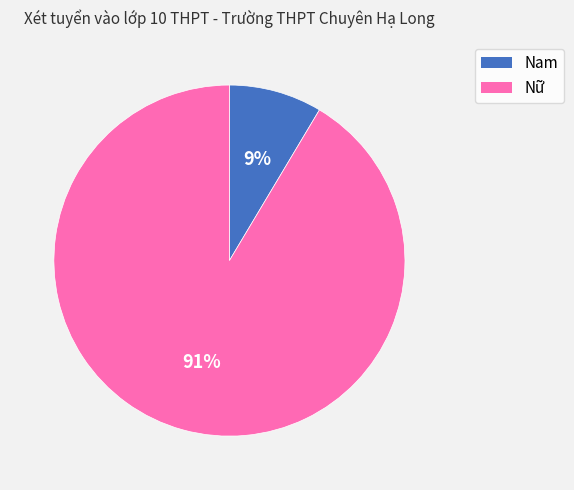

Rank the categories by value from lowest to highest.

Nam, Nữ